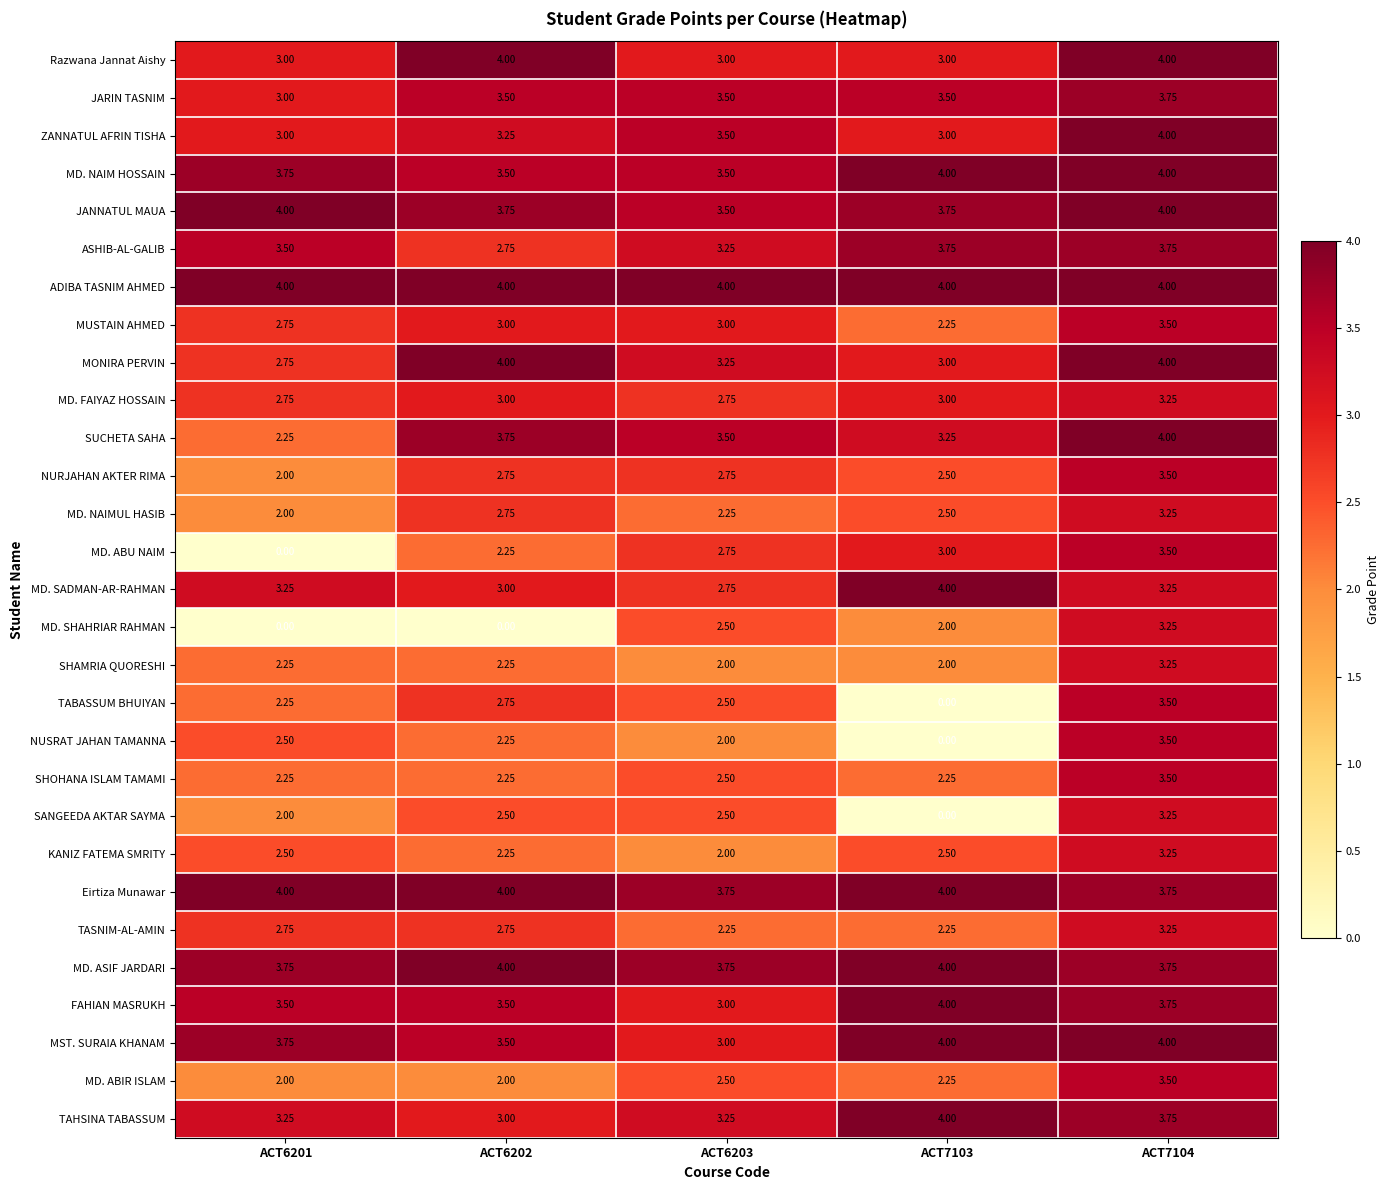

Which series changed the most between ACT6202 and ACT6203?

MD. SHAHRIAR RAHMAN